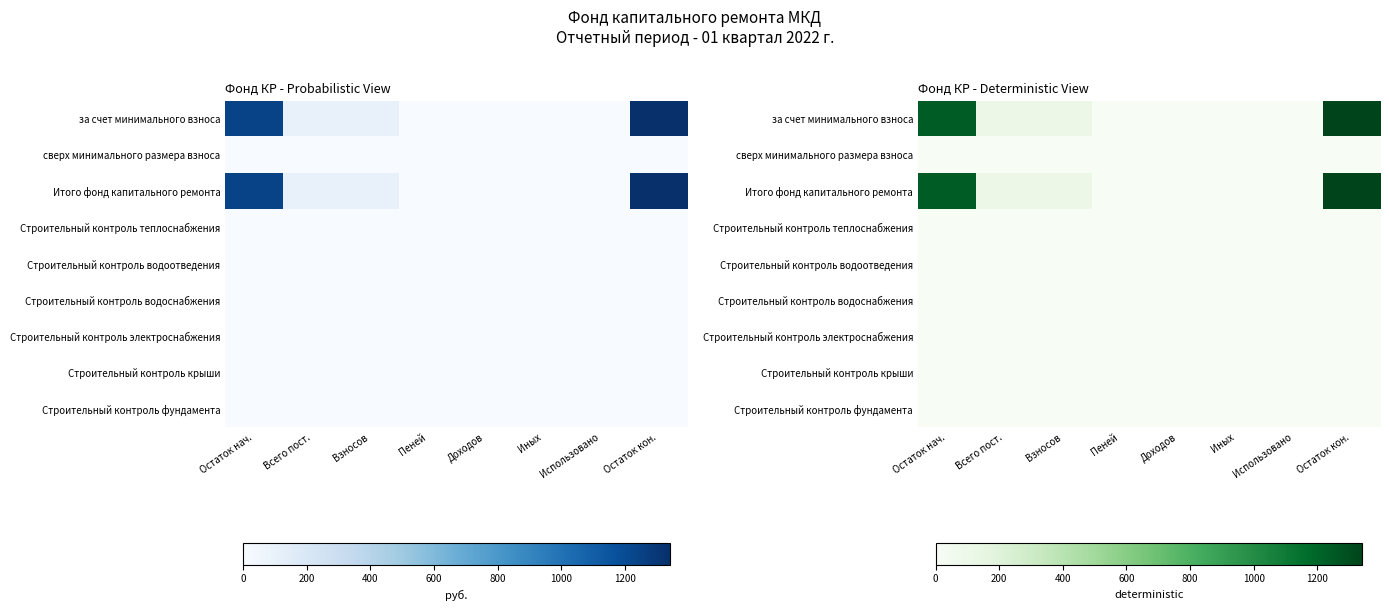

Which series has the widest spread of values?

за счет минимального взноса